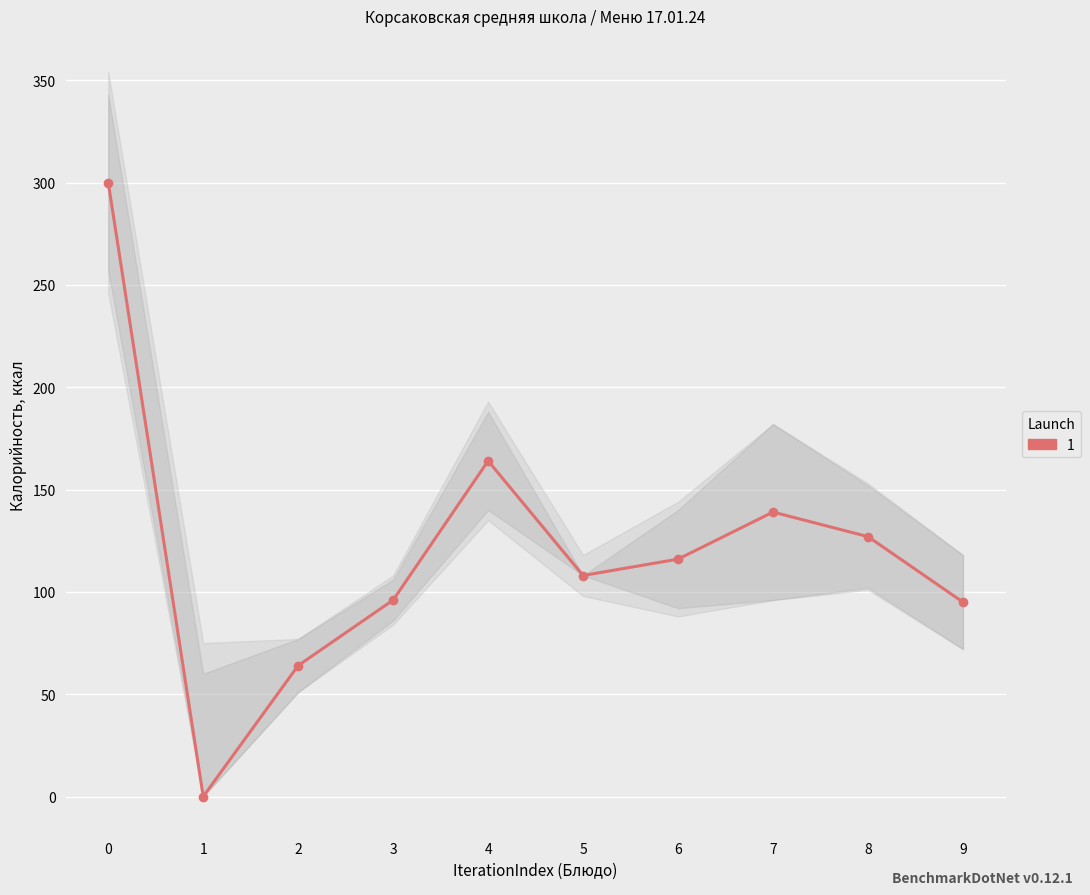

At which category does the data reach its first local valley?

1